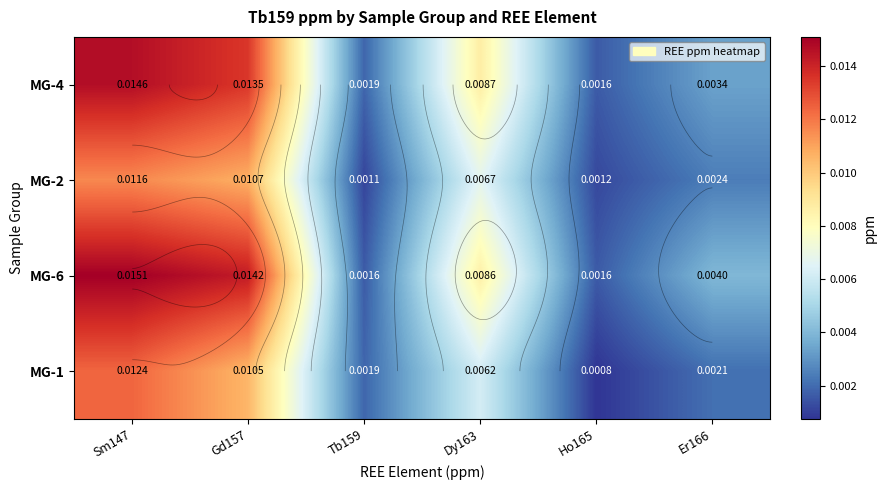

Which has a higher value, Dy163 or Er166?

Dy163